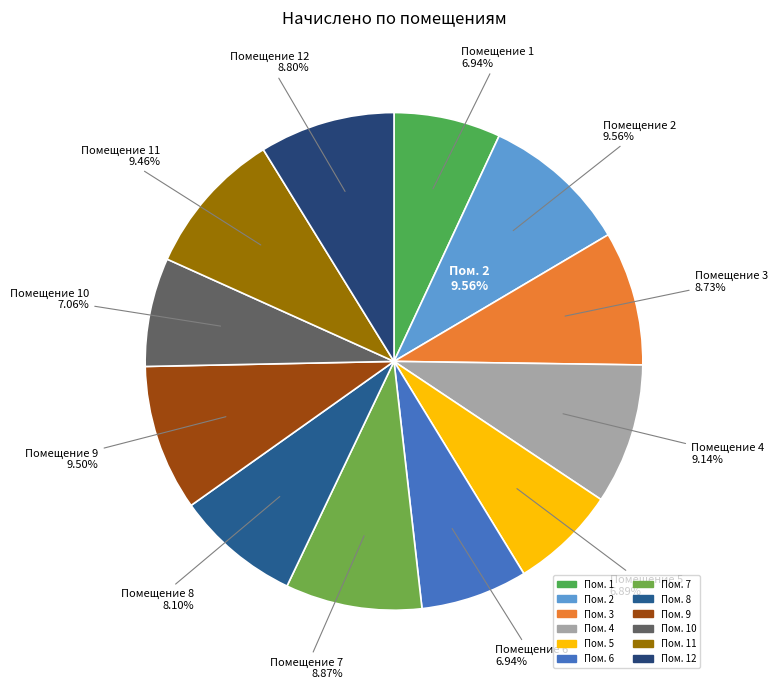

What is the change in value from 5 to 12?

+1175.5